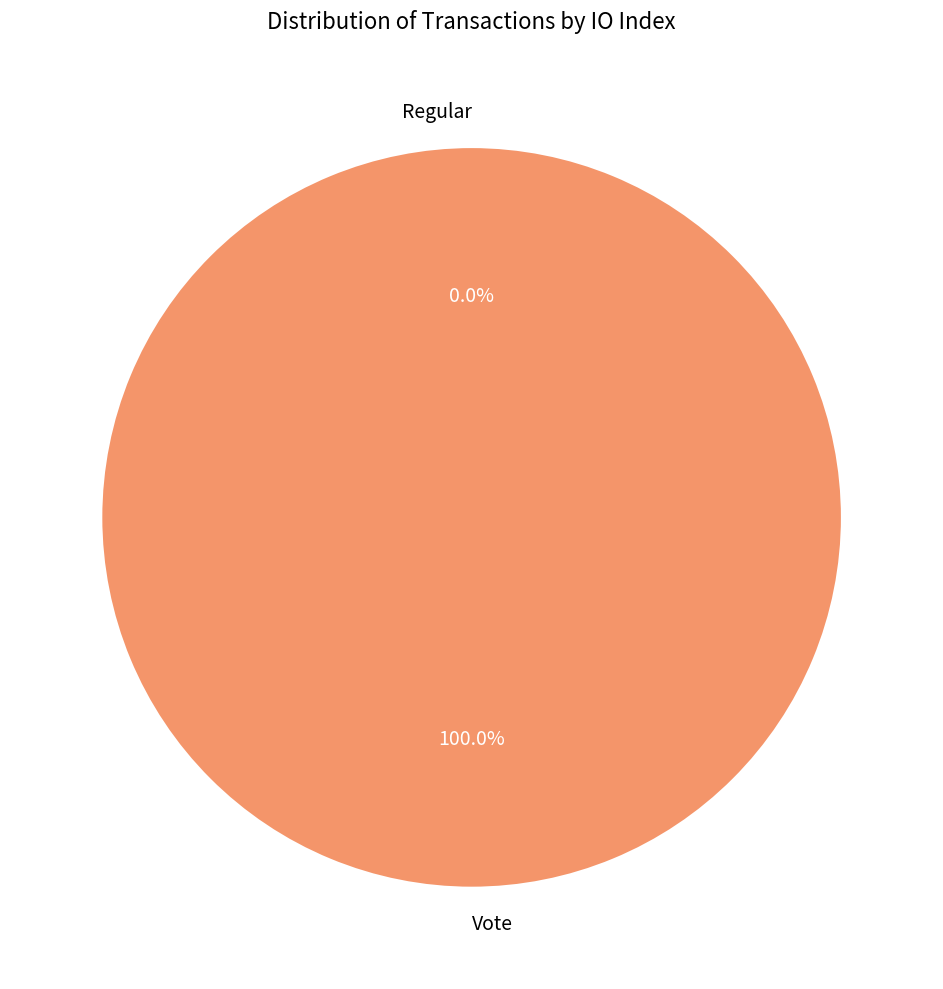

Between Vote and Regular, which is larger?

Vote